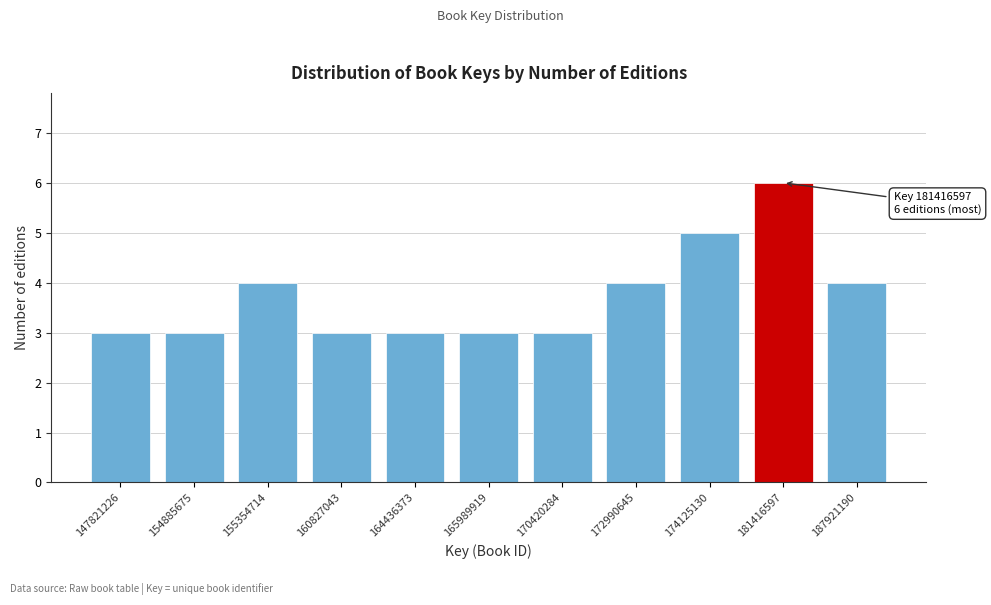

Reading right to left, what are all the values shown in this chart?

187921190=4	181416597=6	174125130=5	172990645=4	170420284=3	165989919=3	164436373=3	160827043=3	155354714=4	154885675=3	147821226=3